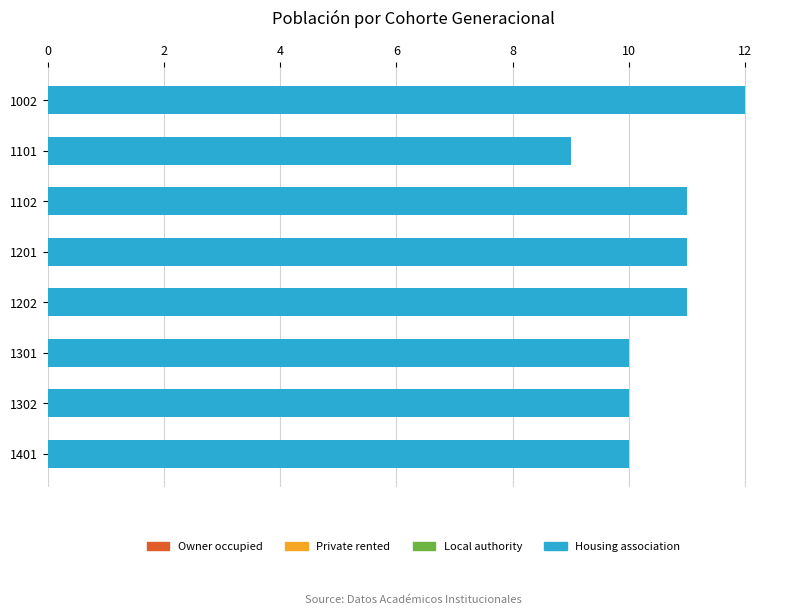

What is the value of the 5th bar from the top?

11